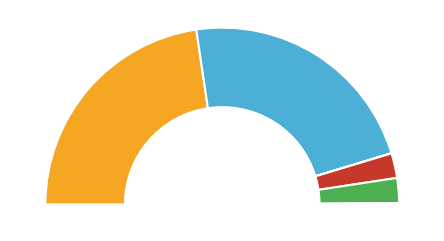

Is 50294 the majority of the pie?

No